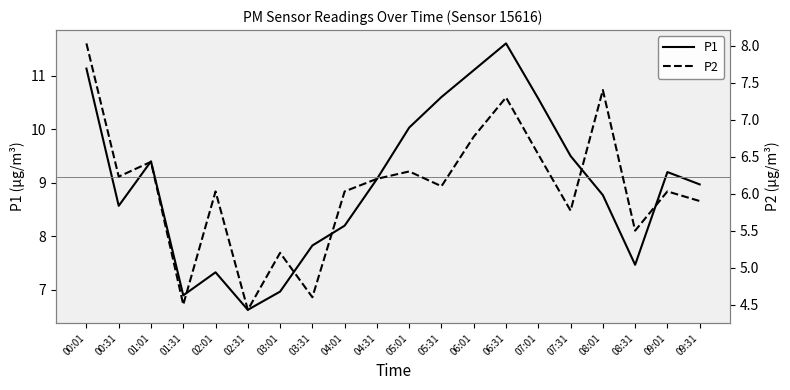

At which label does P2 reach its minimum?

02:31